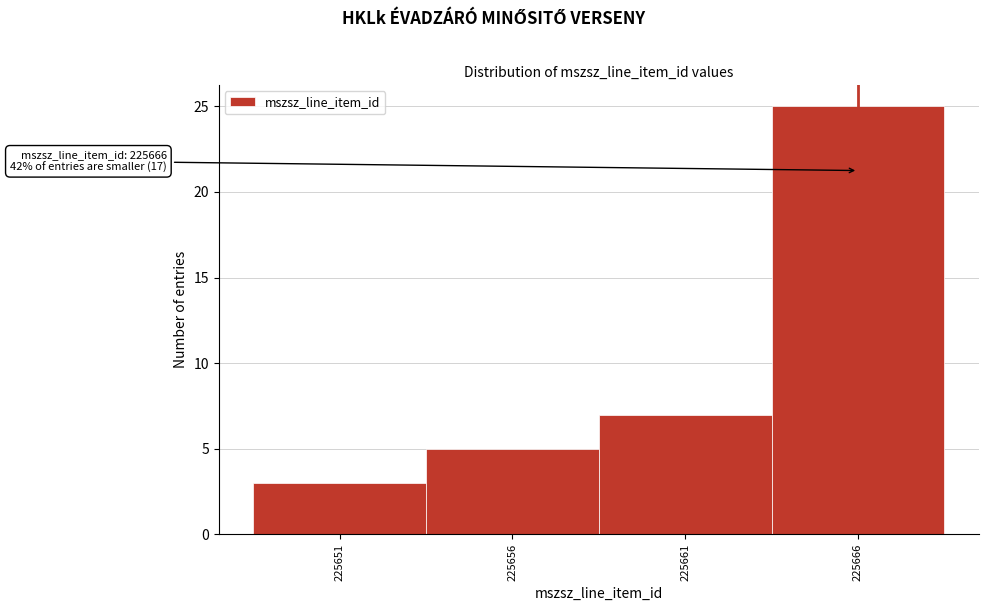

Over which range of the x-axis is the bar tallest?

225663.5 to 225668.5